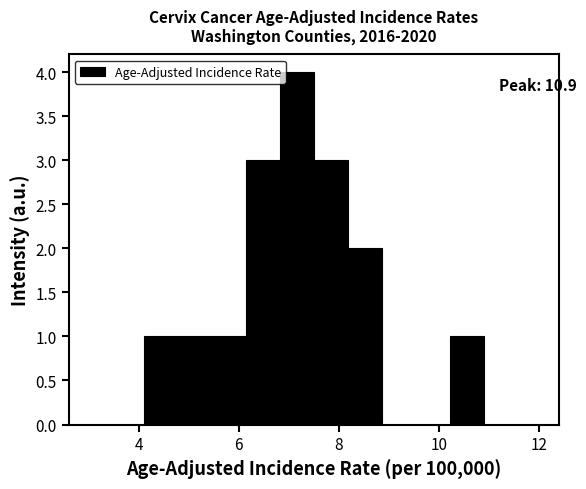

Read against the x-axis, roughly where is the centre of the tallest bar?

7.2